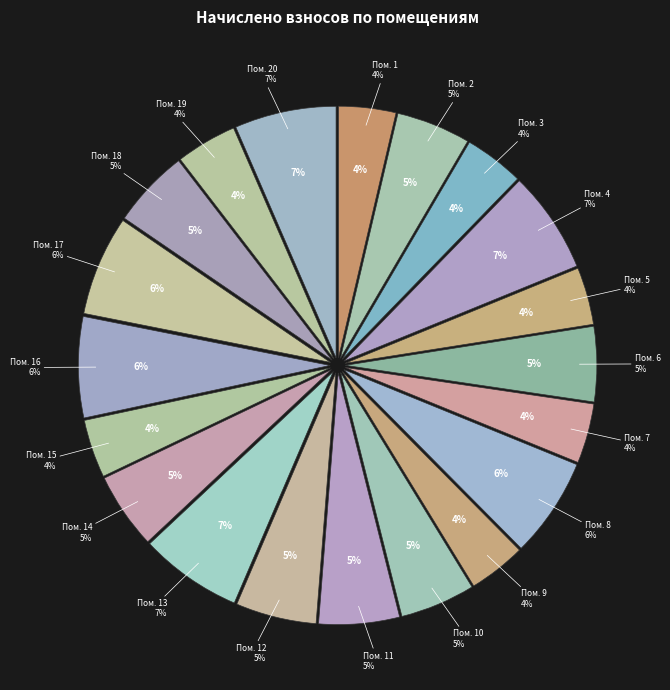

Is it true that 1 is 4% of the pie?

True